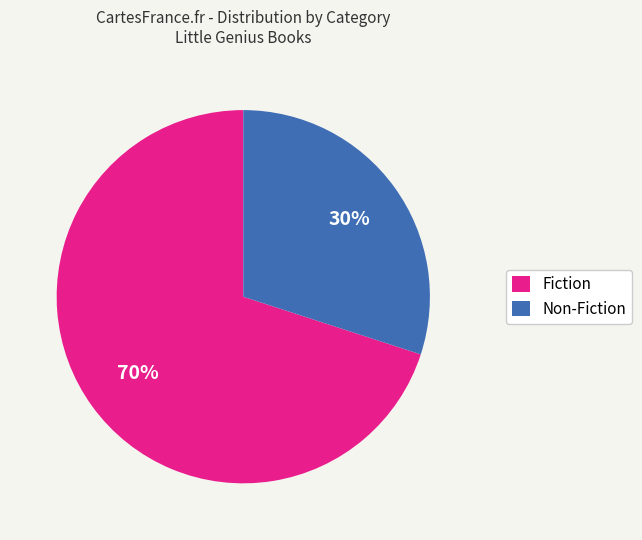

Is there any slice that represents more than half of the pie?

Yes